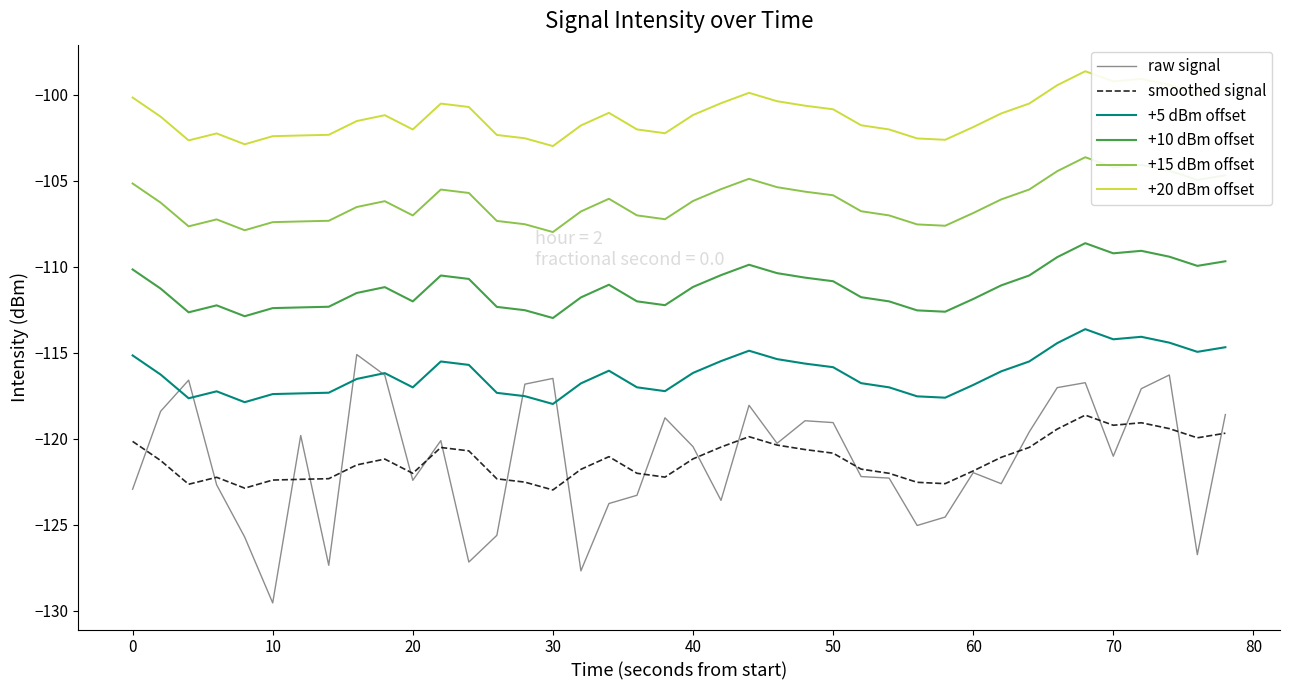

True or false: smoothed signal and +10 dBm offset intersect in this chart.

False